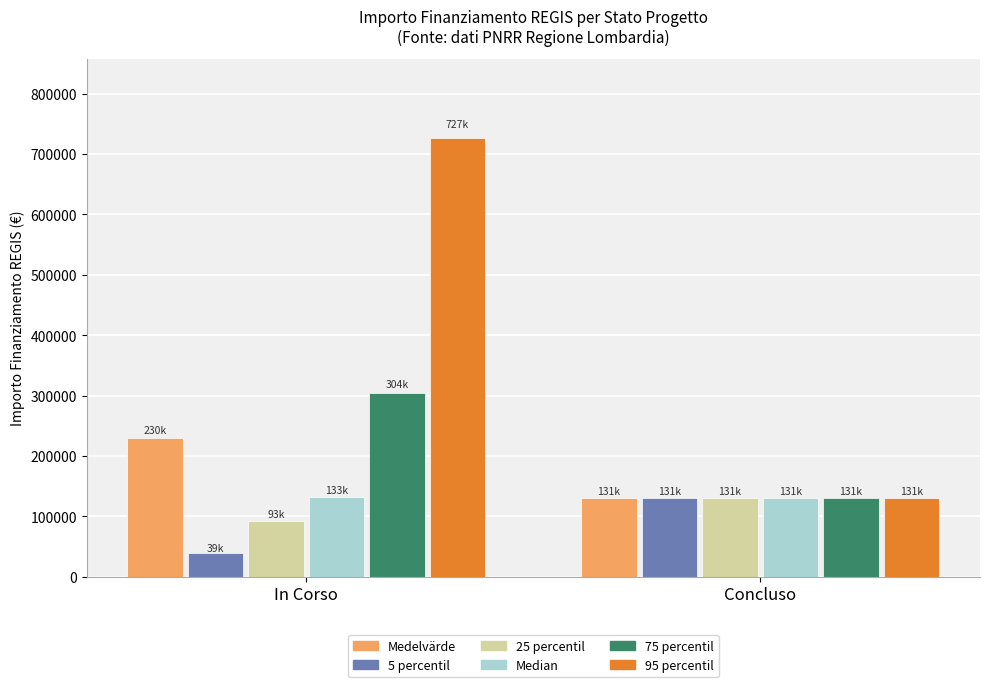

What value does the 25 percentil series have at Concluso?

130560.0